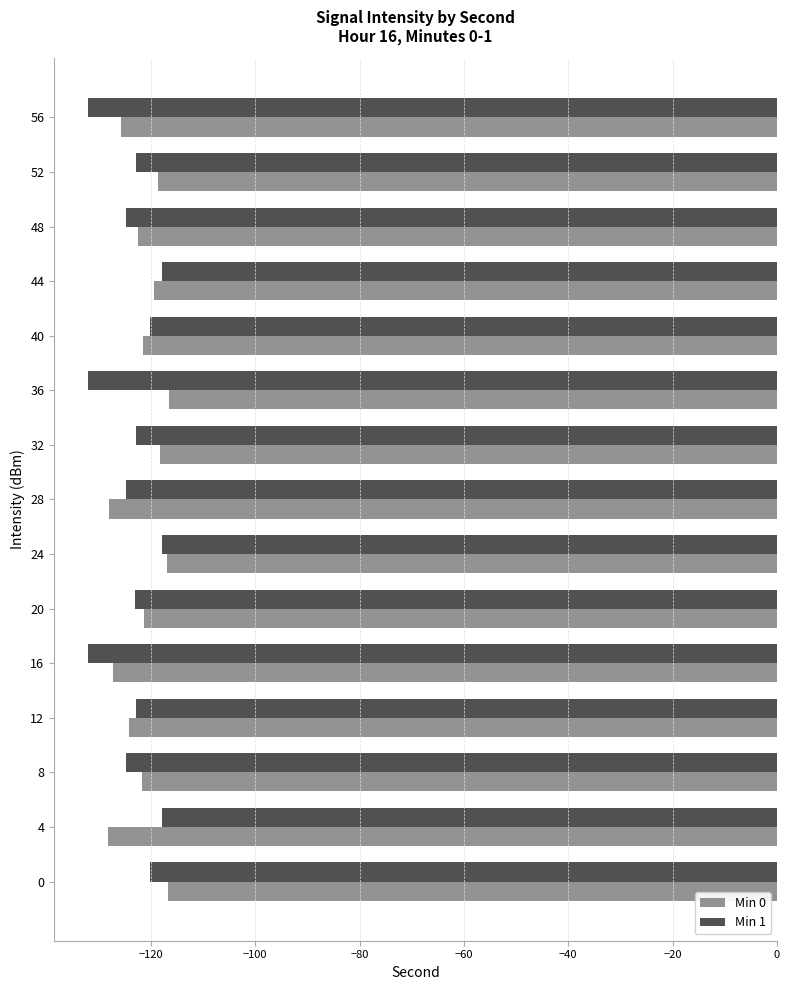

Is the value of Min 0 at 12 greater than the value of Min 1 at 24?

No